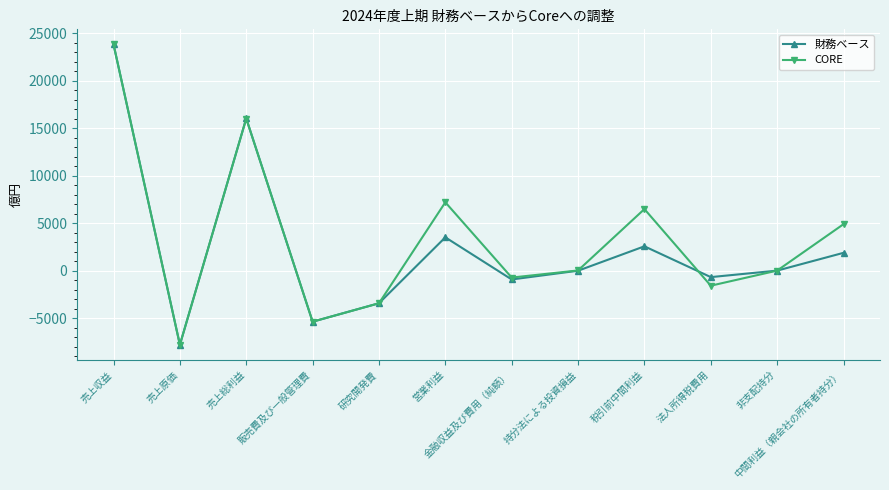

Does the chart have visible grid lines?

Yes